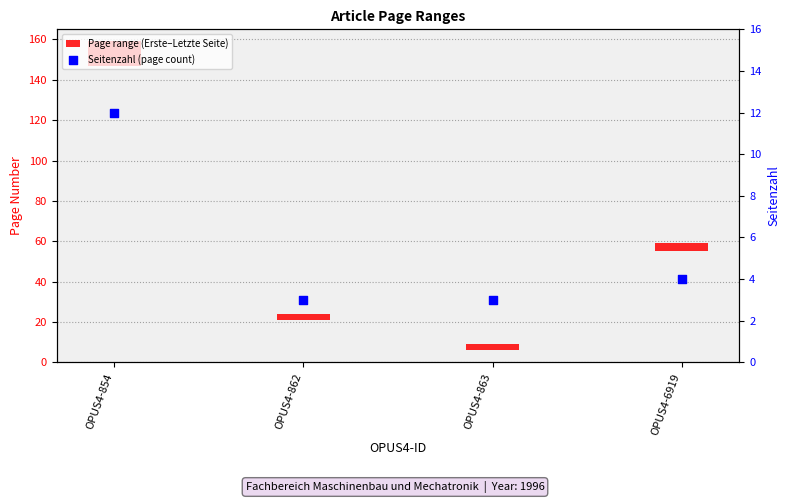

Which series contains the lowest Y value?

Page range (Erste–Letzte Seite)